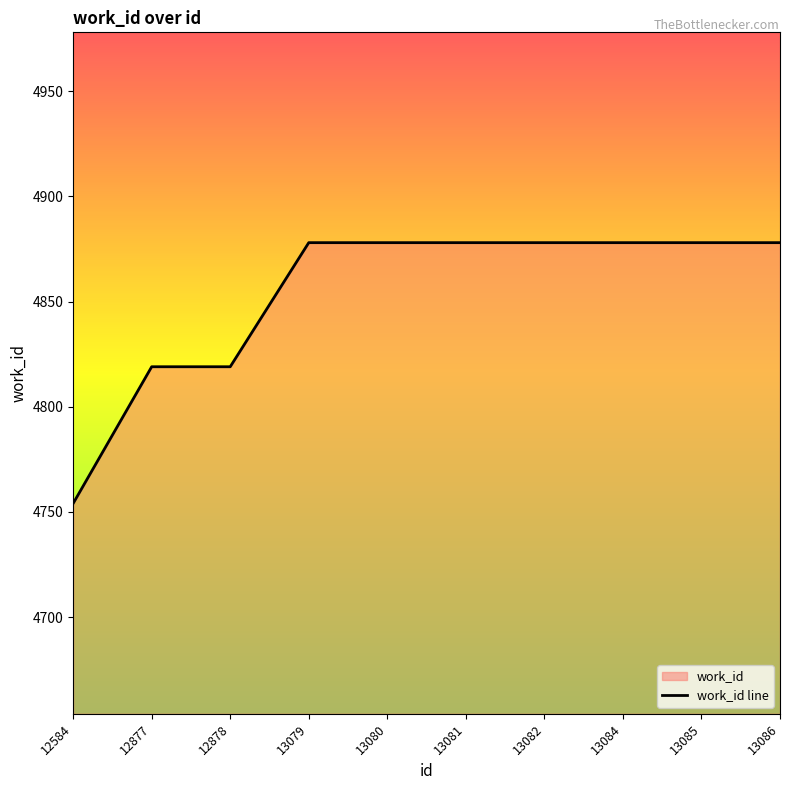

What value does the data have at 13080, to the nearest 50?

4900